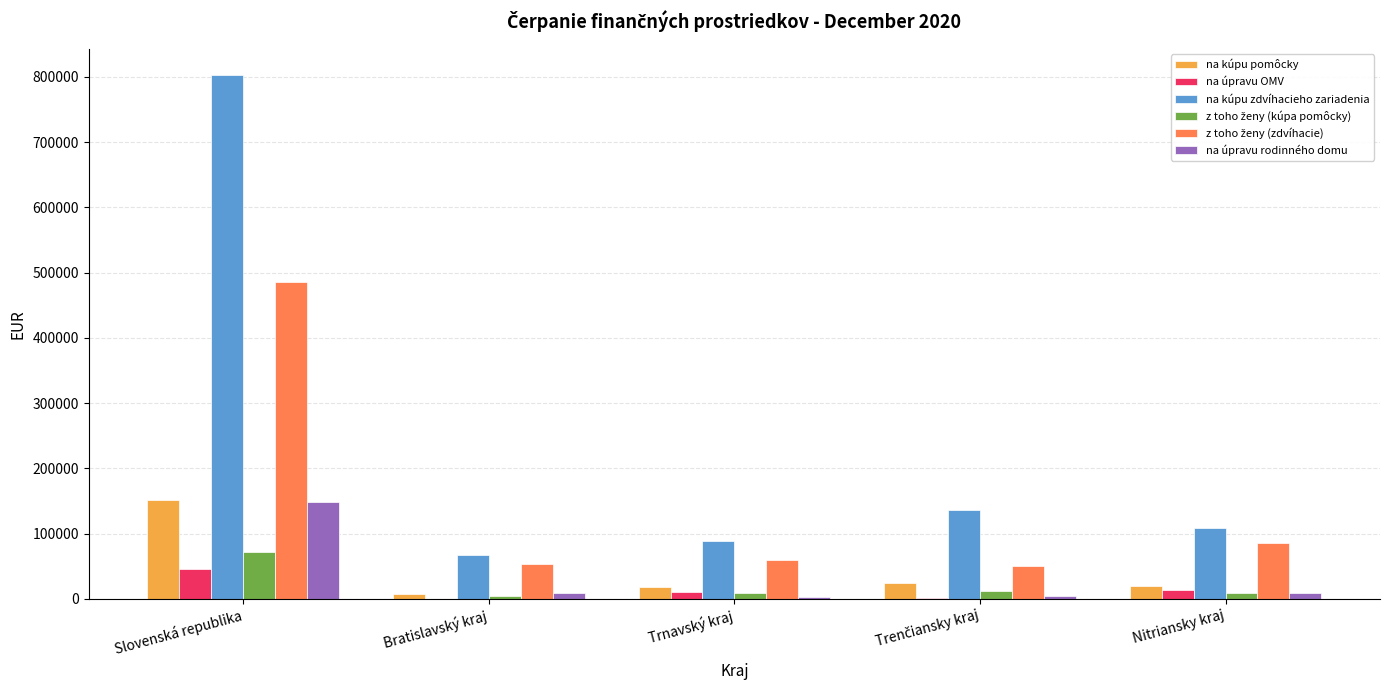

How many distinct data groups are displayed?

6